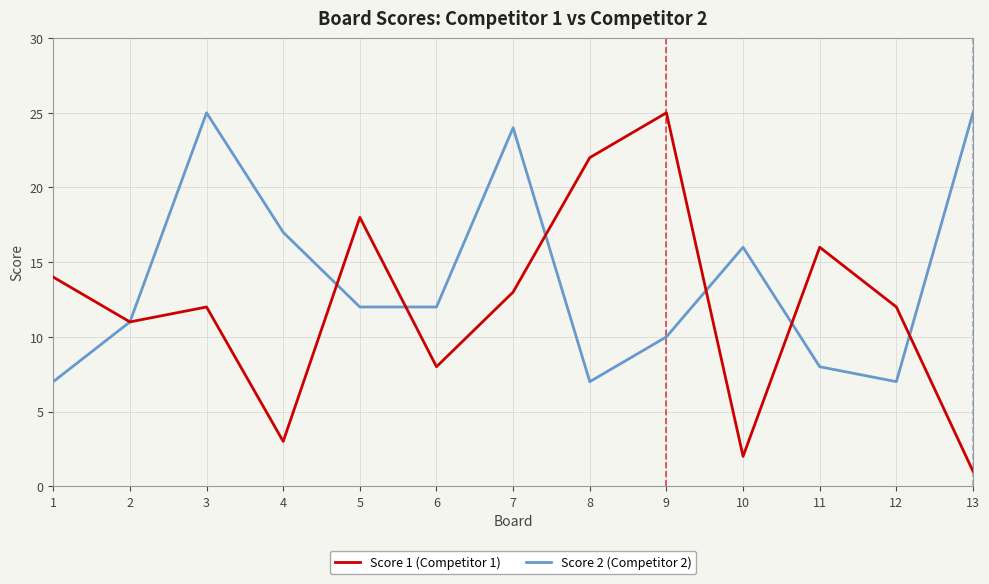

List the series in order of their overall mean, lowest first.

Score 1 (Competitor 1), Score 2 (Competitor 2)